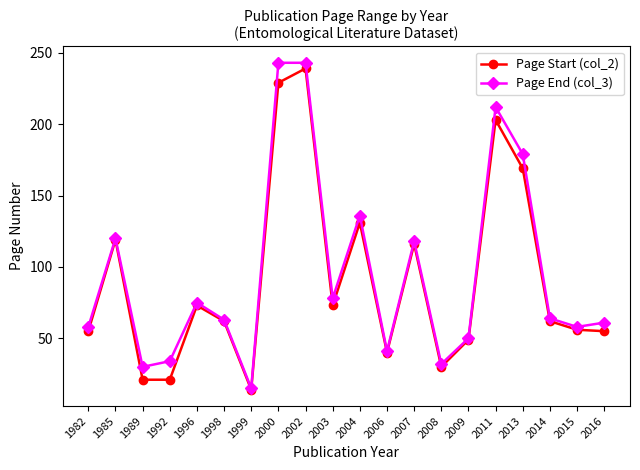

At how many categories does at least one series exceed 166?

4